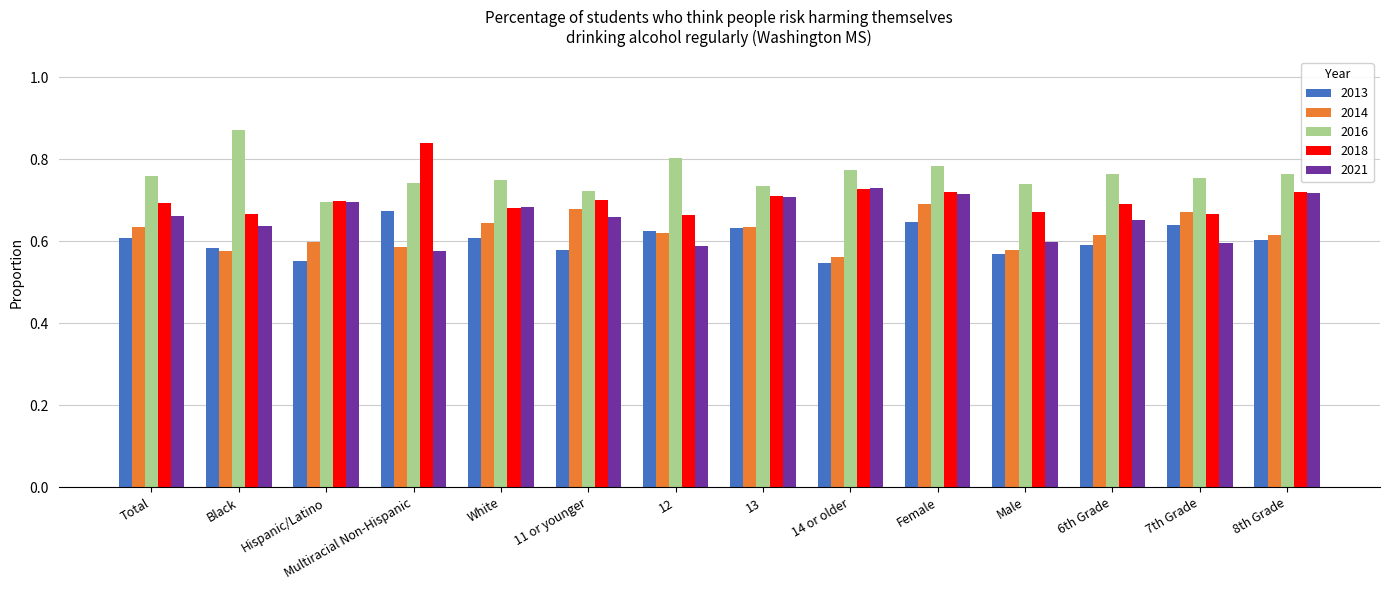

At which label is 2016 closest to 0?

Hispanic/Latino